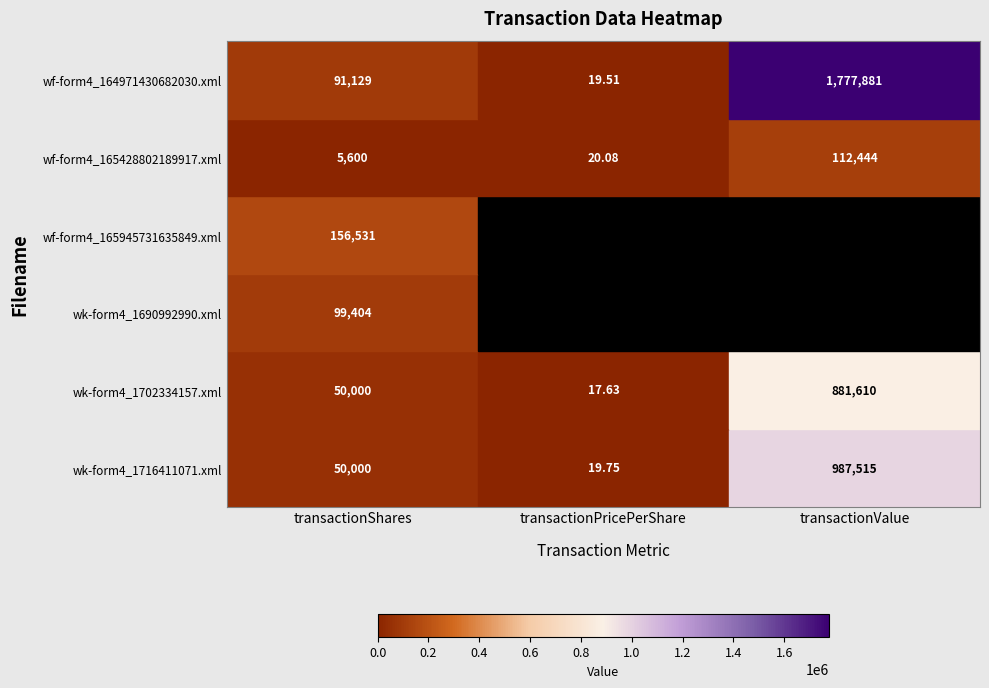

List the labels in order of wk-form4_1702334157.xml value, largest first.

transactionValue, transactionShares, transactionPricePerShare